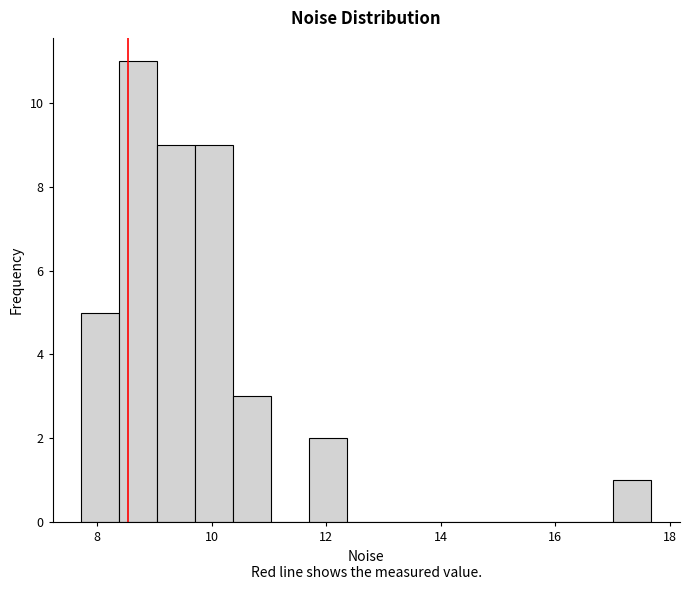

Read against the x-axis, roughly where is the centre of the tallest bar?

8.8